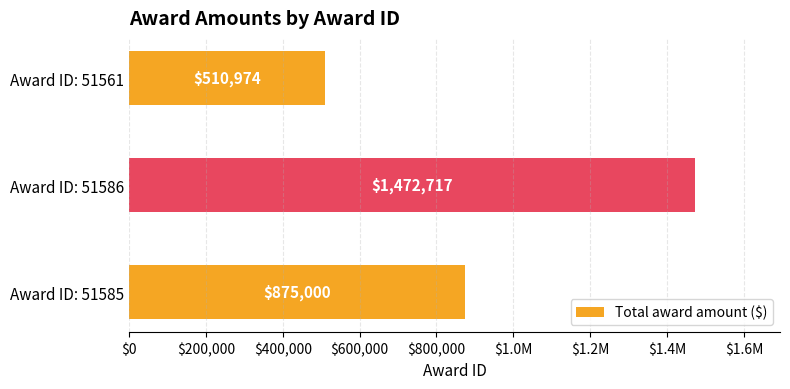

Are the bars horizontal?

Yes